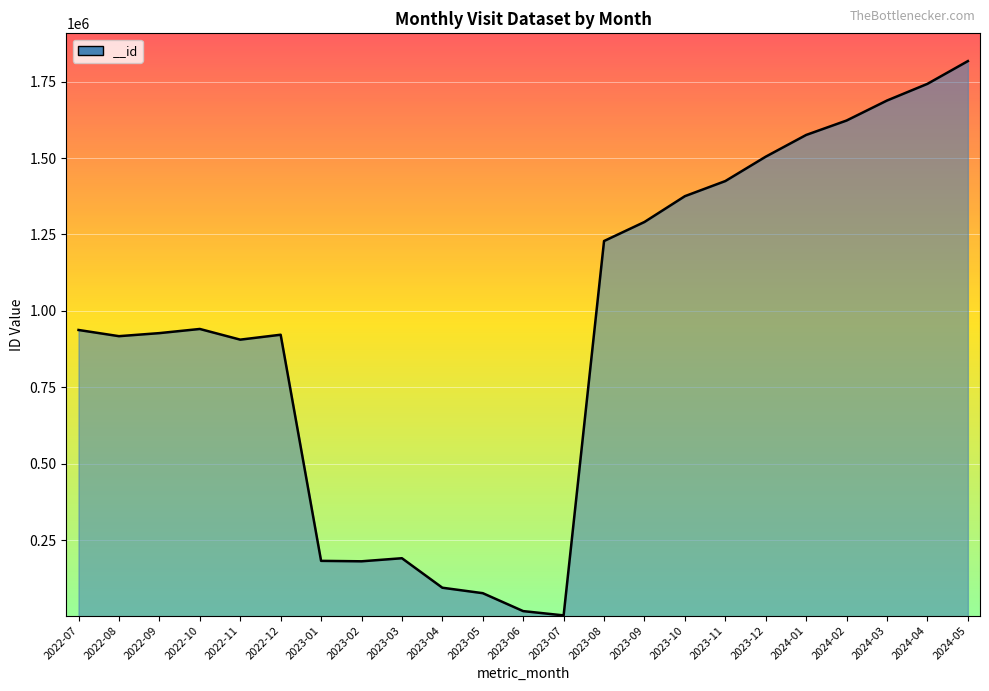

What is the difference between the maximum and second lowest values?

1799398